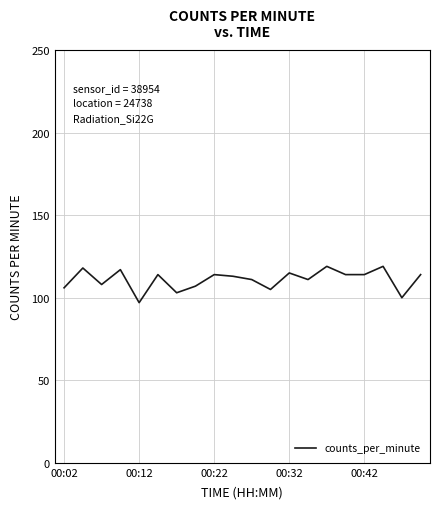

What is the greatest value displayed?

119